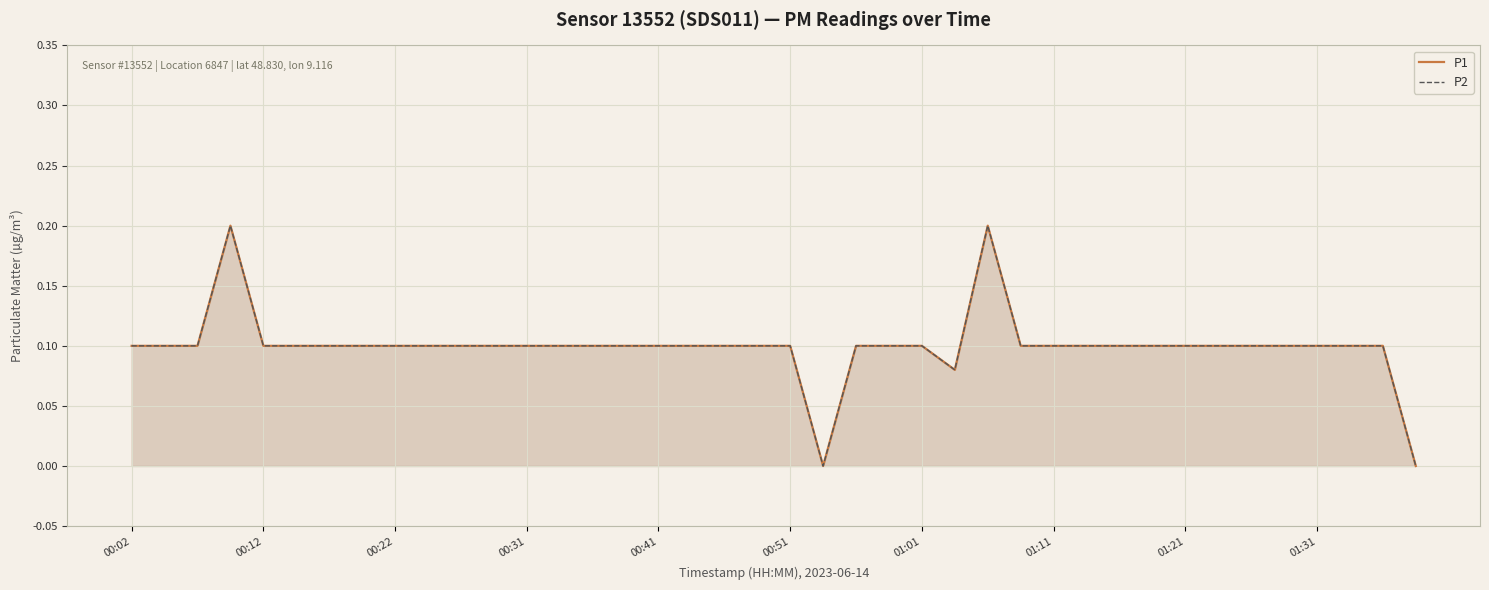

Does the chart display data point markers on the line(s)?

No